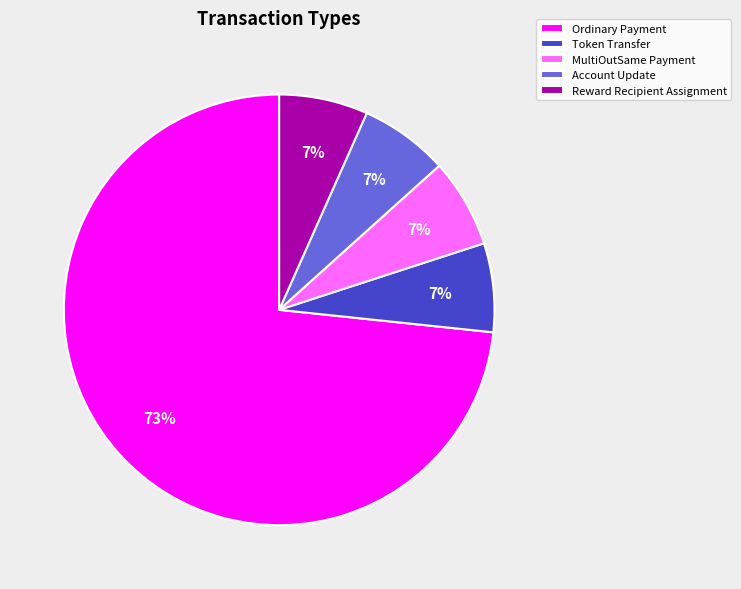

Is it true that Reward Recipient Assignment is 1% of the pie?

False